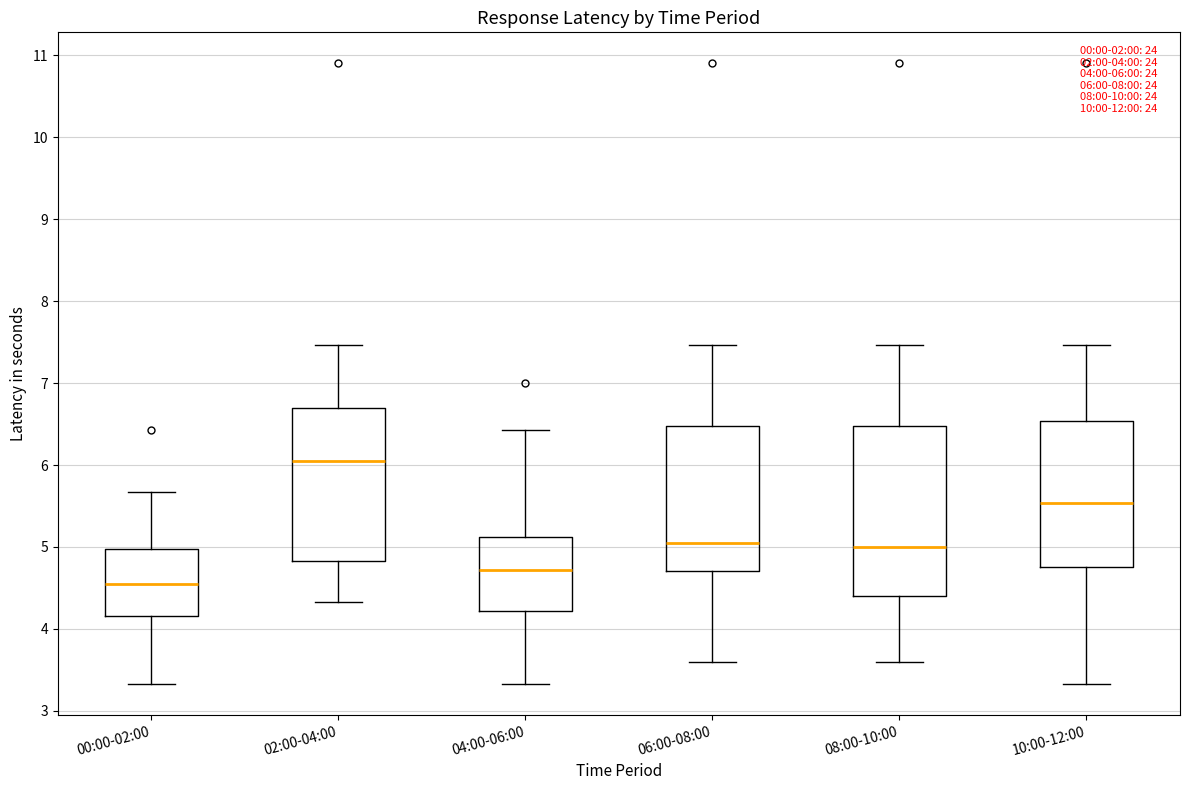

Which box's median line is the lowest?

00:00-02:00